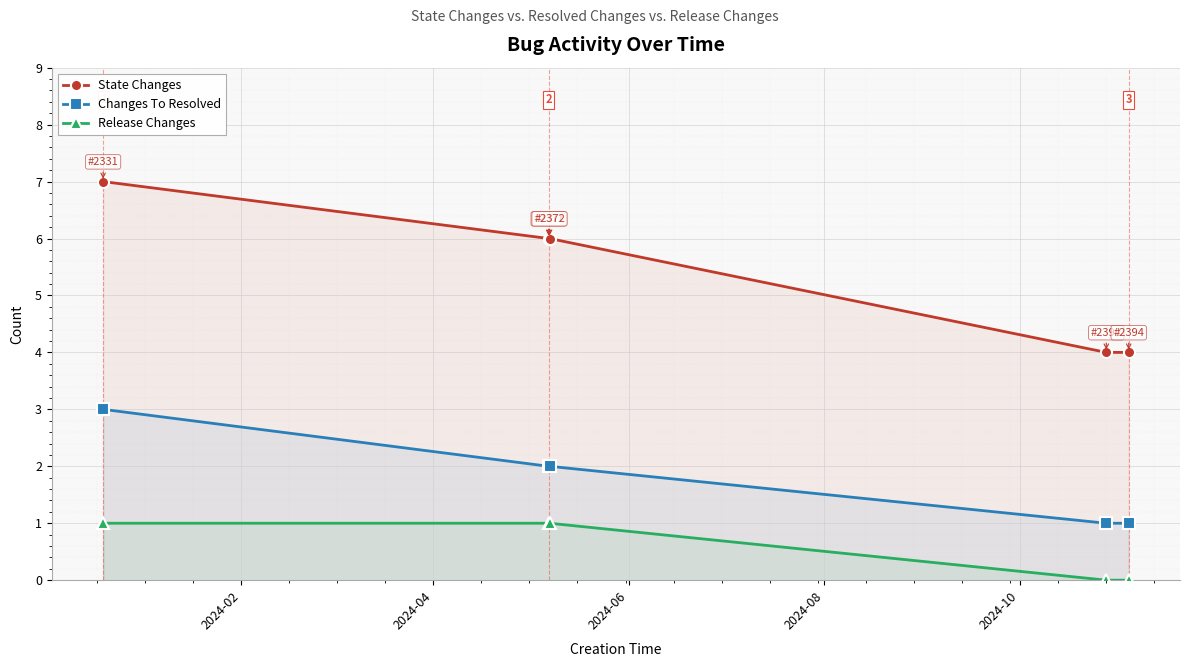

Is it true that State Changes equals 6 at 2024-06?

True